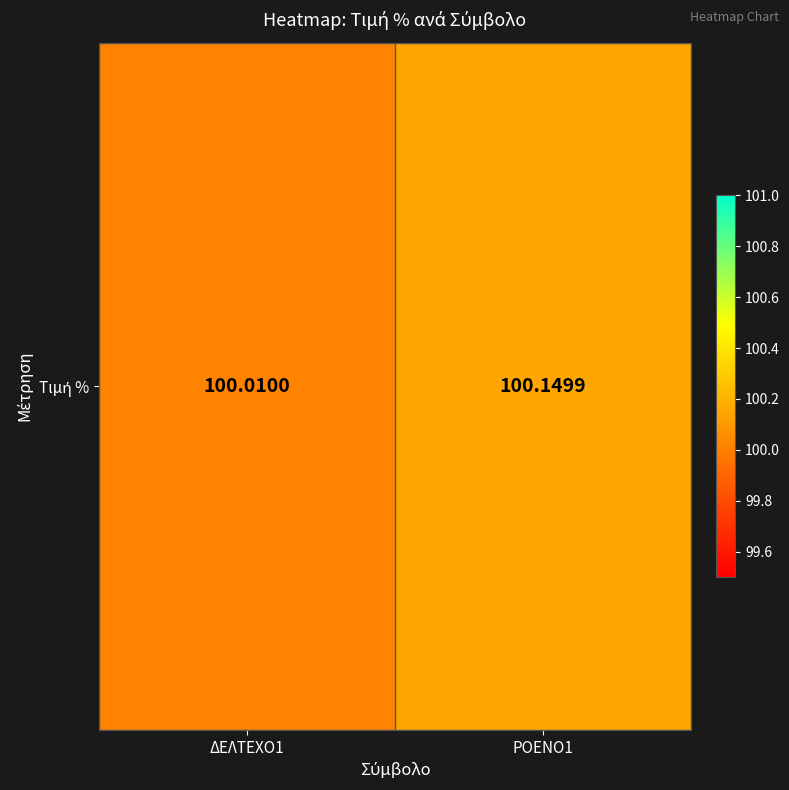

Between ΡΟΕΝΟ1 and ΔΕΛΤΕΧΟ1, which is larger?

ΡΟΕΝΟ1